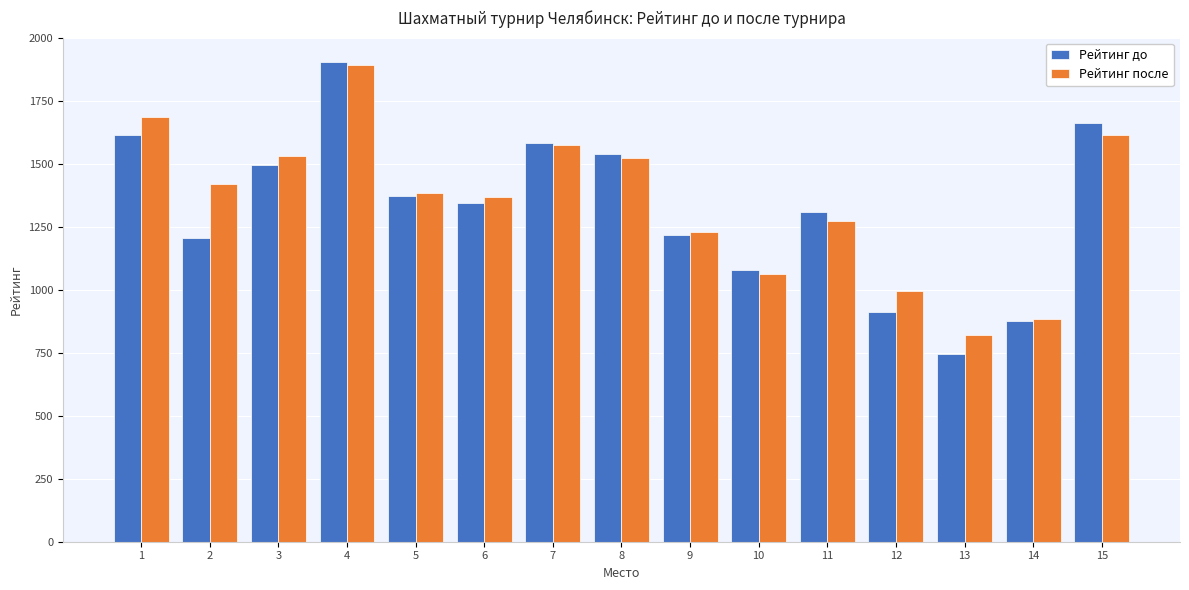

What is the difference between the highest and lowest values at 2?

213